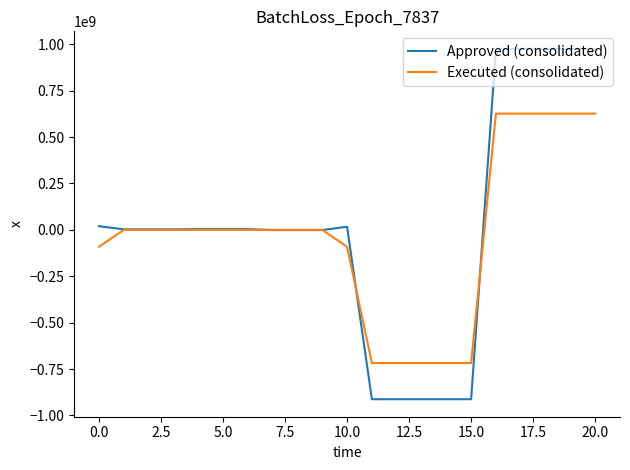

After their last crossing, which series has the higher values: Executed (consolidated) or Approved (consolidated)?

Approved (consolidated)